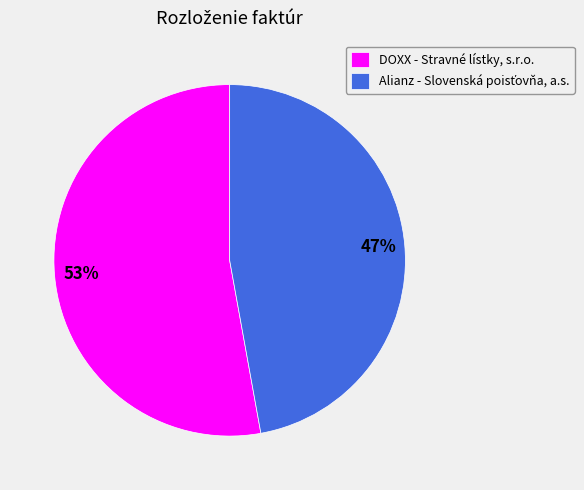

To the nearest percent, what is the average slice percentage?

50%